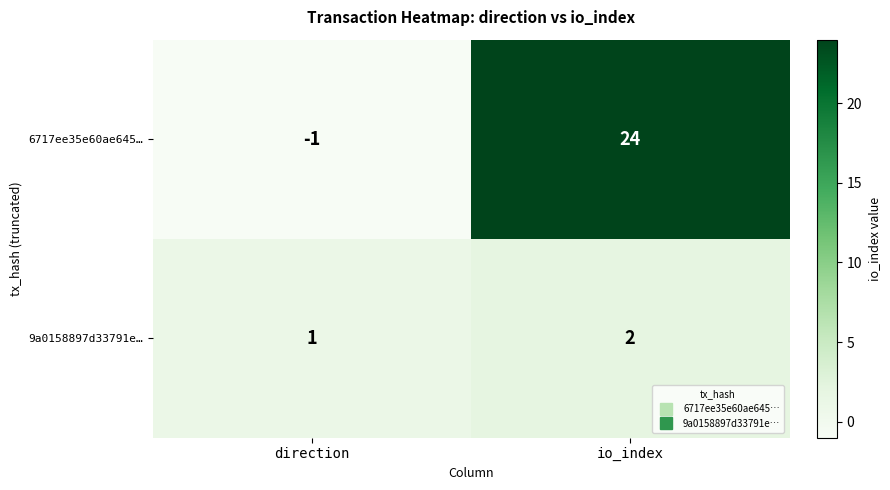

Between direction and io_index, which series saw the biggest shift?

6717ee35e60ae645…